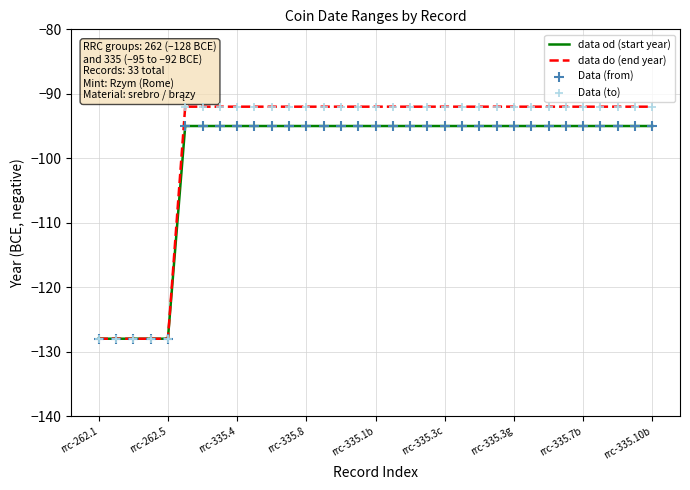

Which series has the largest total across all categories?

data do (end year)